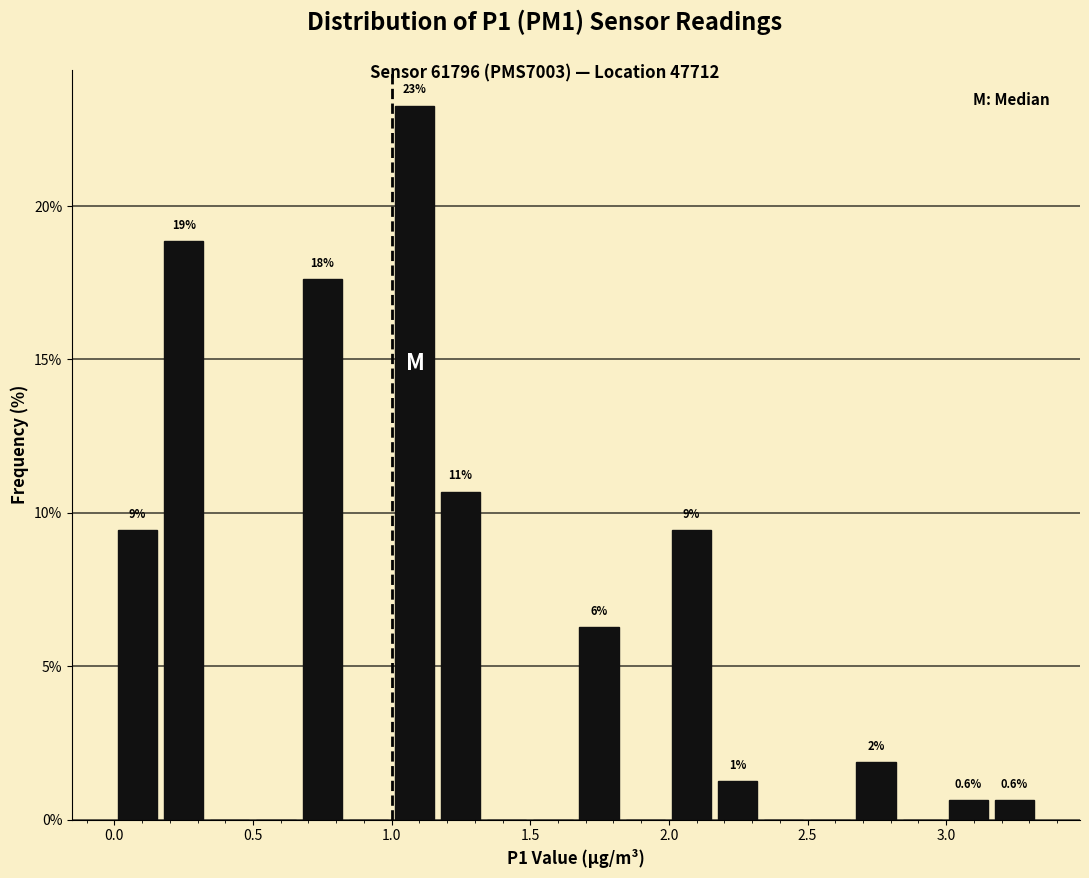

Around what value on the x-axis is the tallest bar? Give the approximate position of its centre, as read against the axis.

1.10